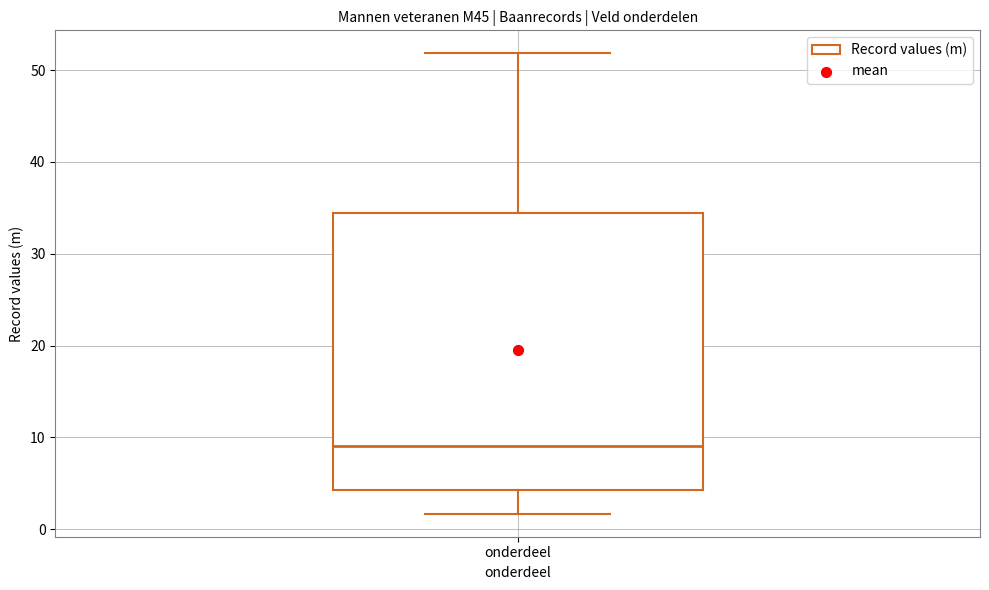

Transcribe this box plot: give where the median line is, the range the box spans, and where the two whiskers end, as read against the y-axis. The values are not printed on the chart, so give them approximately, as read against the axis.

median 9, box 4 to 34, whiskers 2 to 52